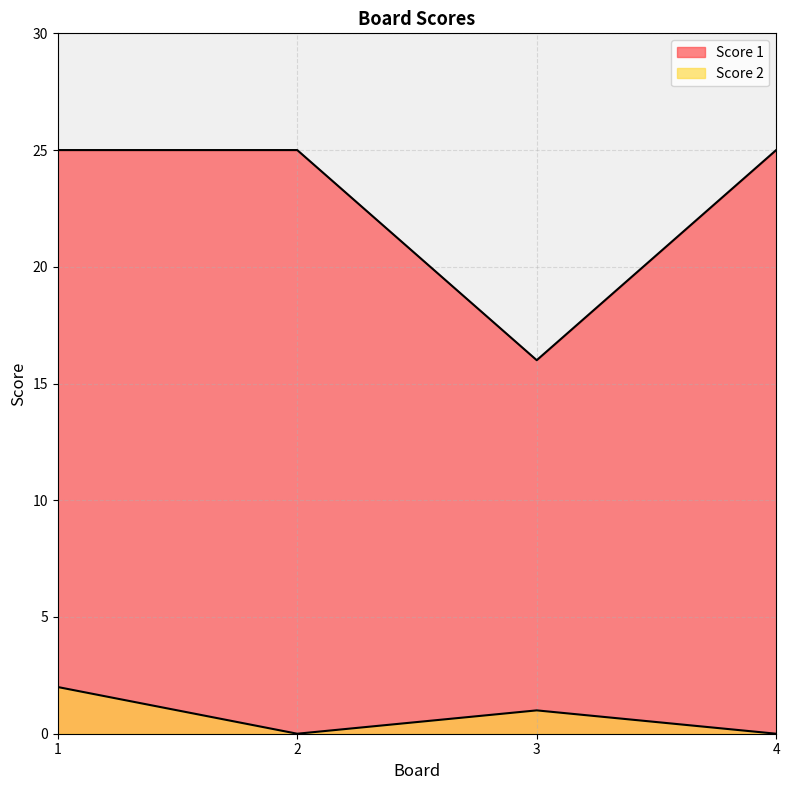

How many distinct data groups are displayed?

2